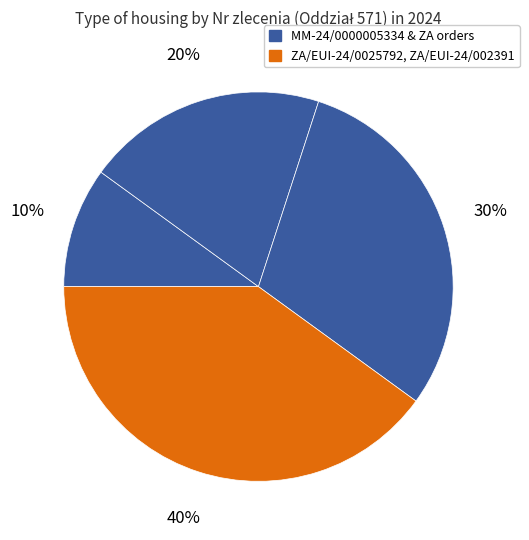

Count the number of slices in the pie.

4